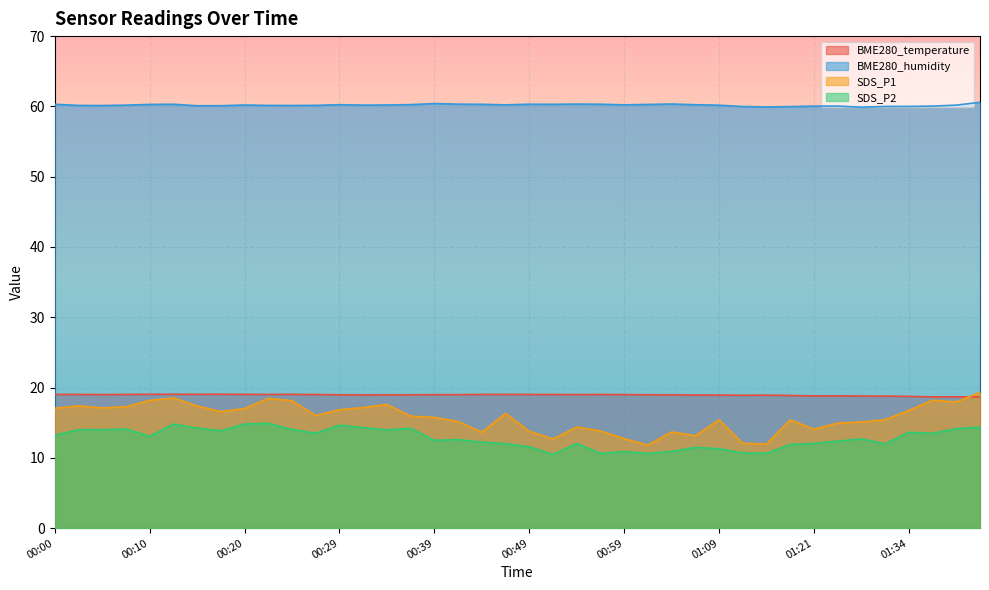

Between 00:29 and 01:31, which series saw the biggest shift?

SDS_P2